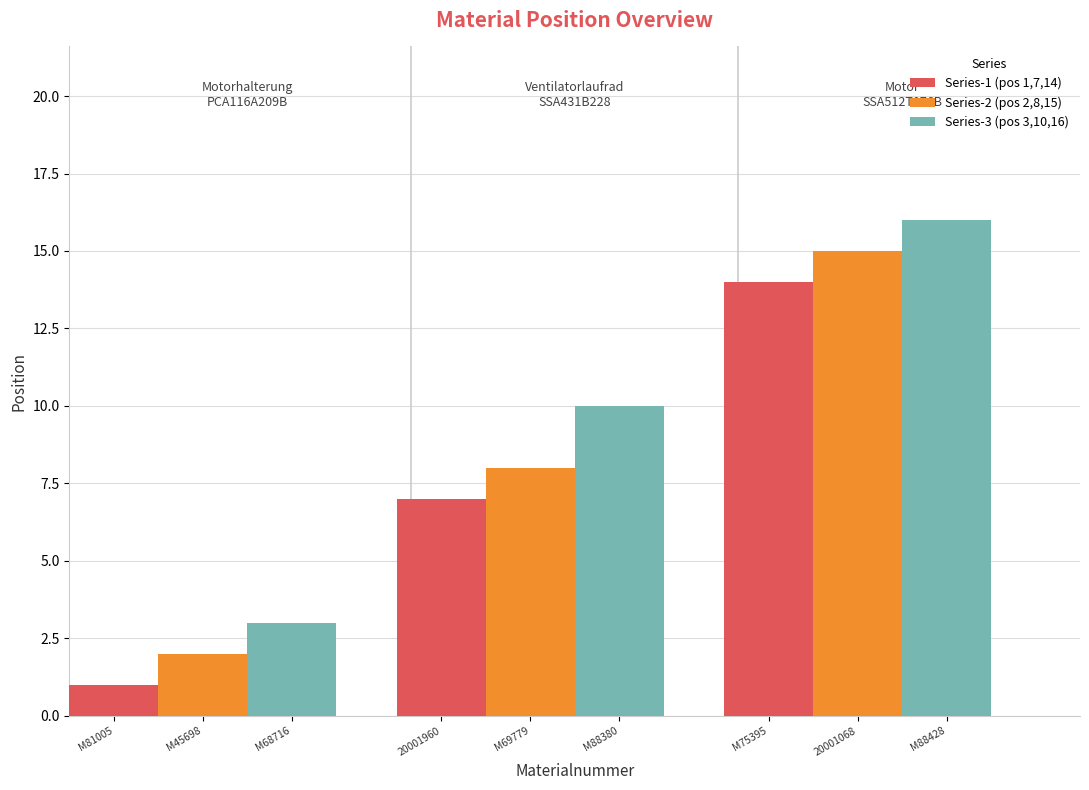

What is the minimum value shown in the chart?

1